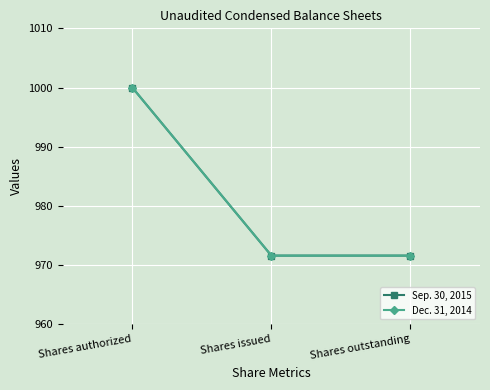

Reading left to right, extract all data points from this chart.

Sep. 30, 2015: Shares authorized=1000.0	Shares issued=971.6	Shares outstanding=971.6
Dec. 31, 2014: Shares authorized=1000.0	Shares issued=971.6	Shares outstanding=971.6